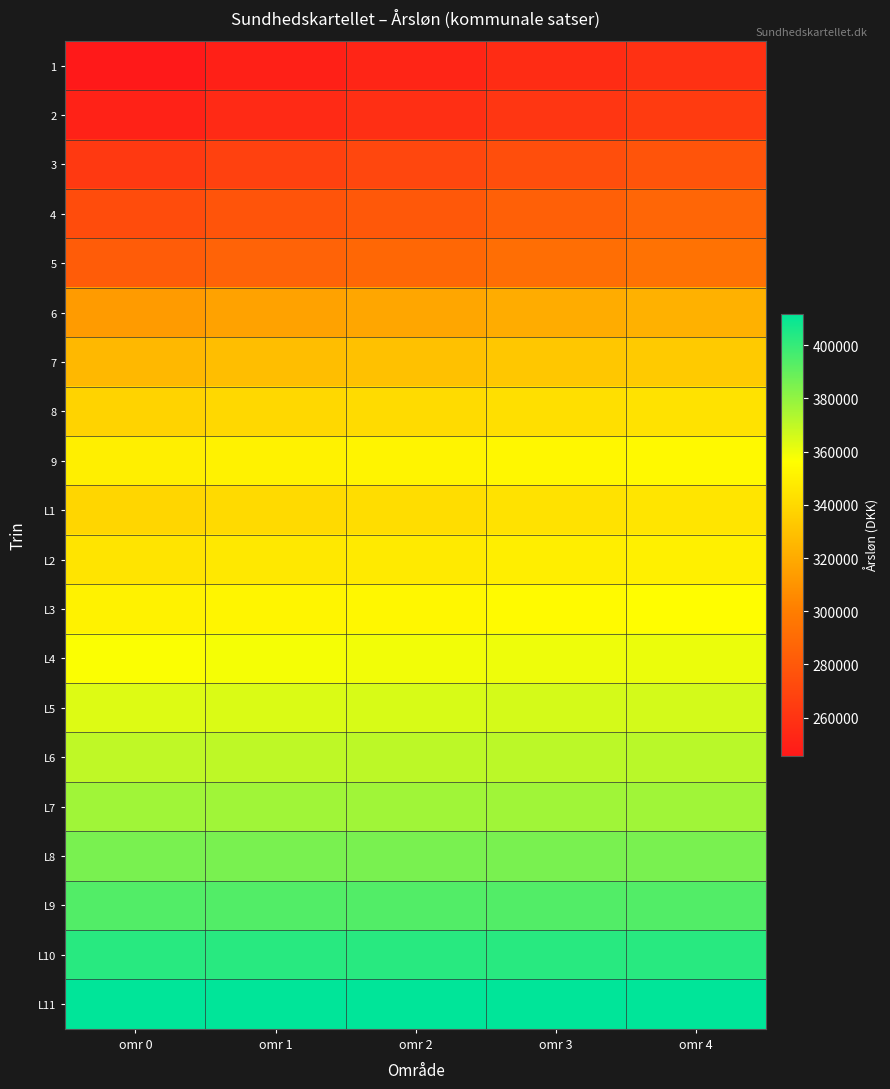

Which has a higher value, omr 2 or omr 3?

omr 3